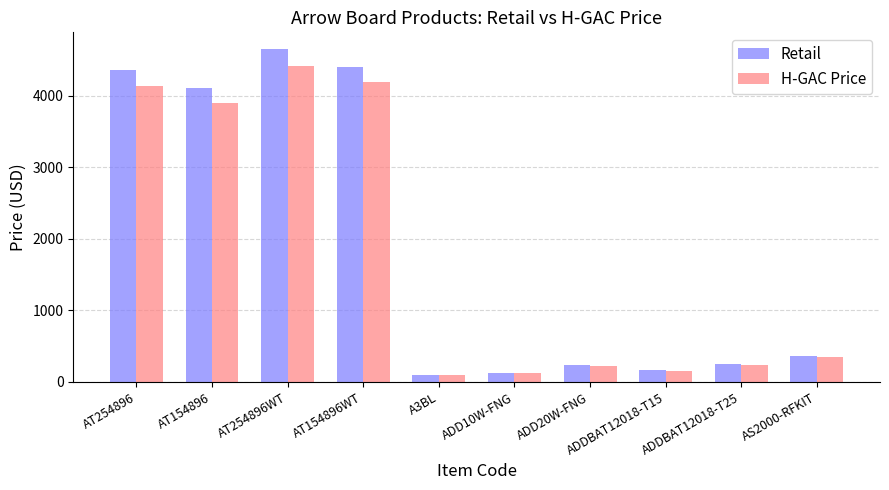

What is the difference between the maximum and minimum values in the H-GAC Price series?

4328.8